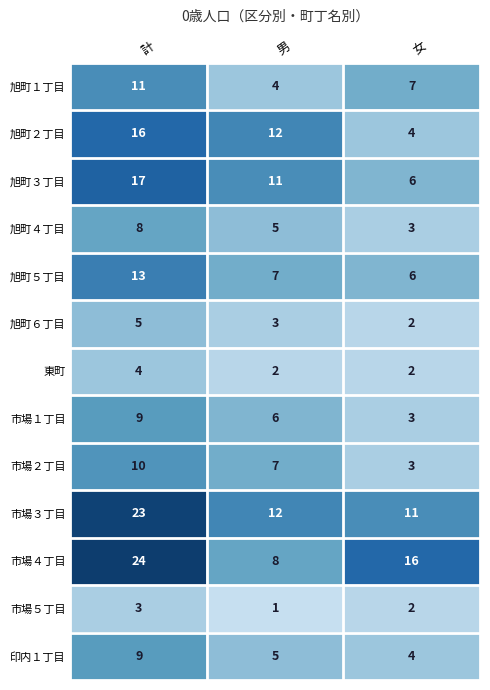

Which series has the largest range (max minus min)?

市場４丁目